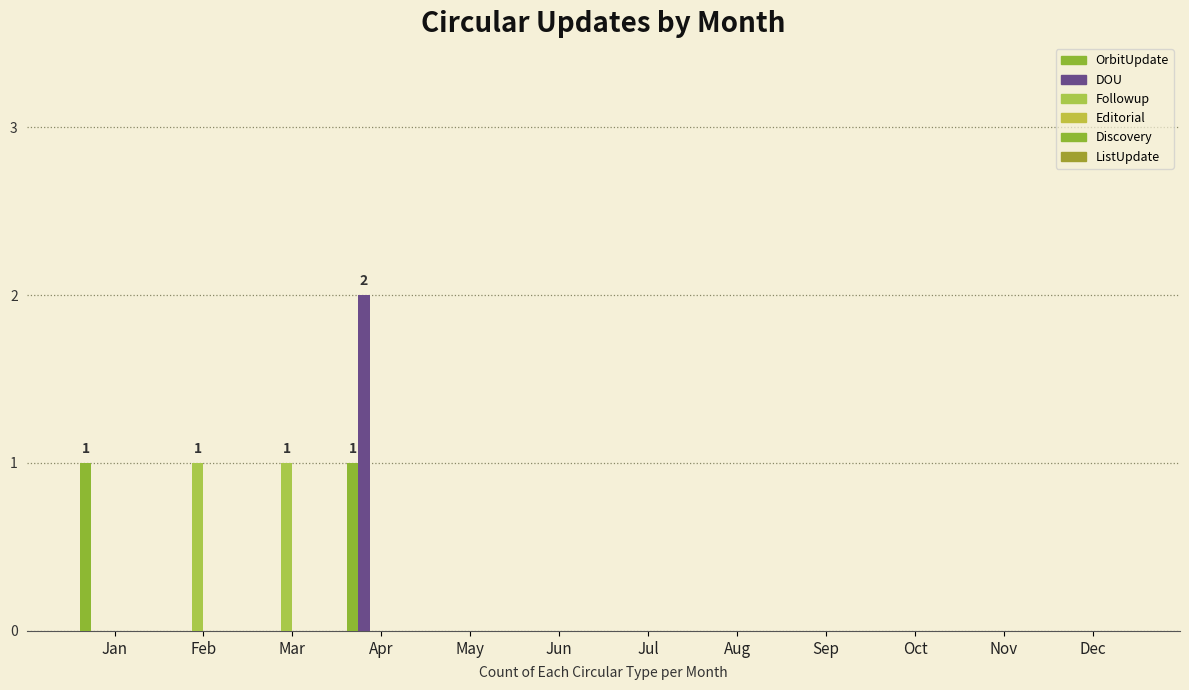

Reading left to right, list all the values displayed in this chart.

OrbitUpdate: 1	0	0	1	0	0	0	0	0	0	0	0
DOU: 0	0	0	2	0	0	0	0	0	0	0	0
Followup: 0	1	1	0	0	0	0	0	0	0	0	0
Editorial: 0	0	0	0	0	0	0	0	0	0	0	0
Discovery: 0	0	0	0	0	0	0	0	0	0	0	0
ListUpdate: 0	0	0	0	0	0	0	0	0	0	0	0